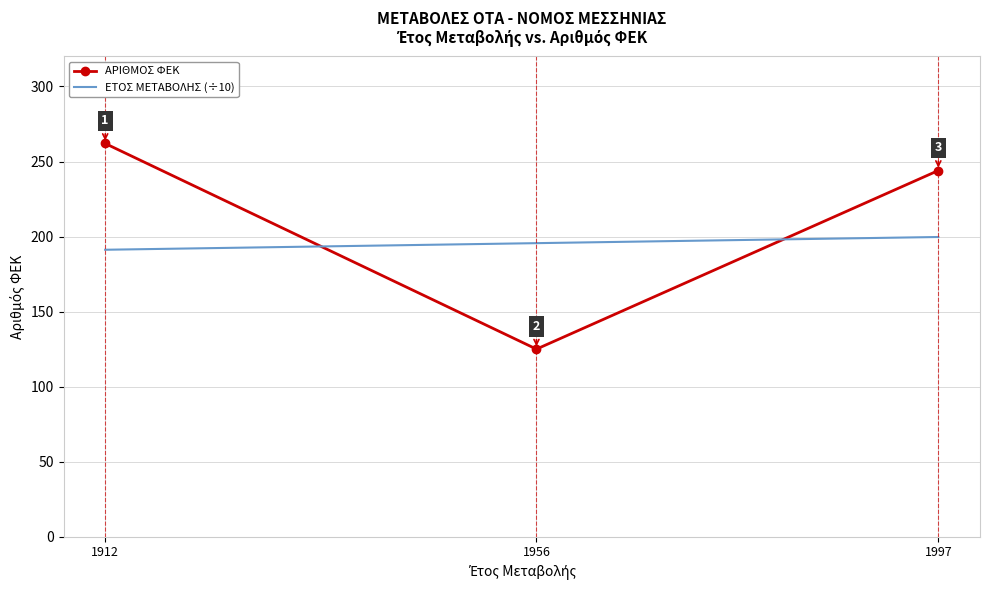

What is the minimum value for ΑΡΙΘΜΟΣ ΦΕΚ?

125.0